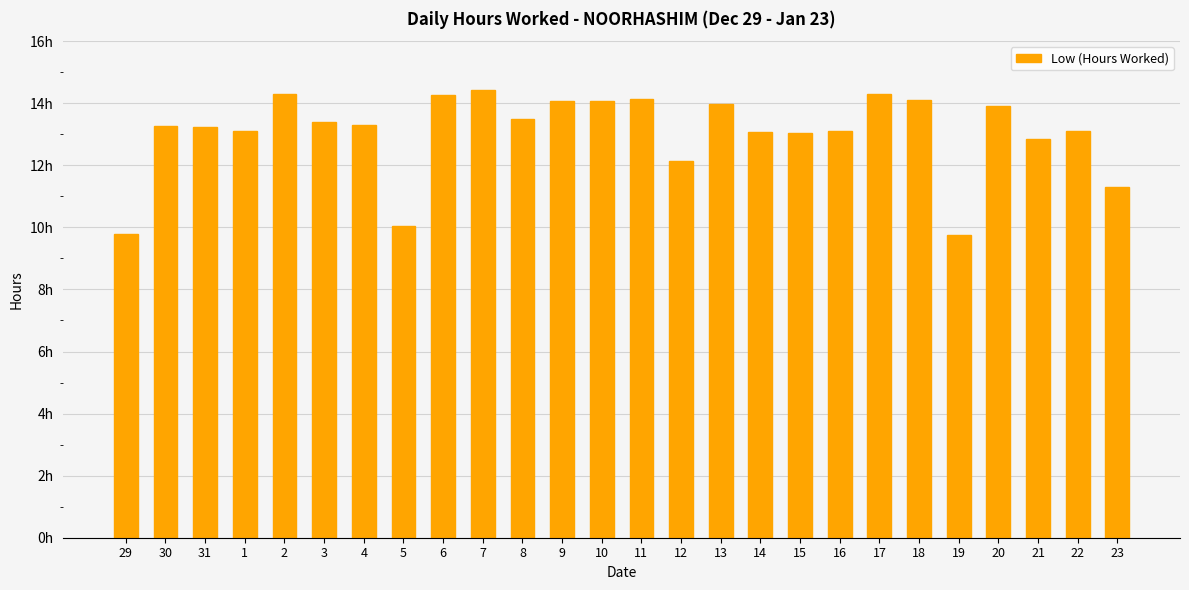

Are the bars horizontal?

No